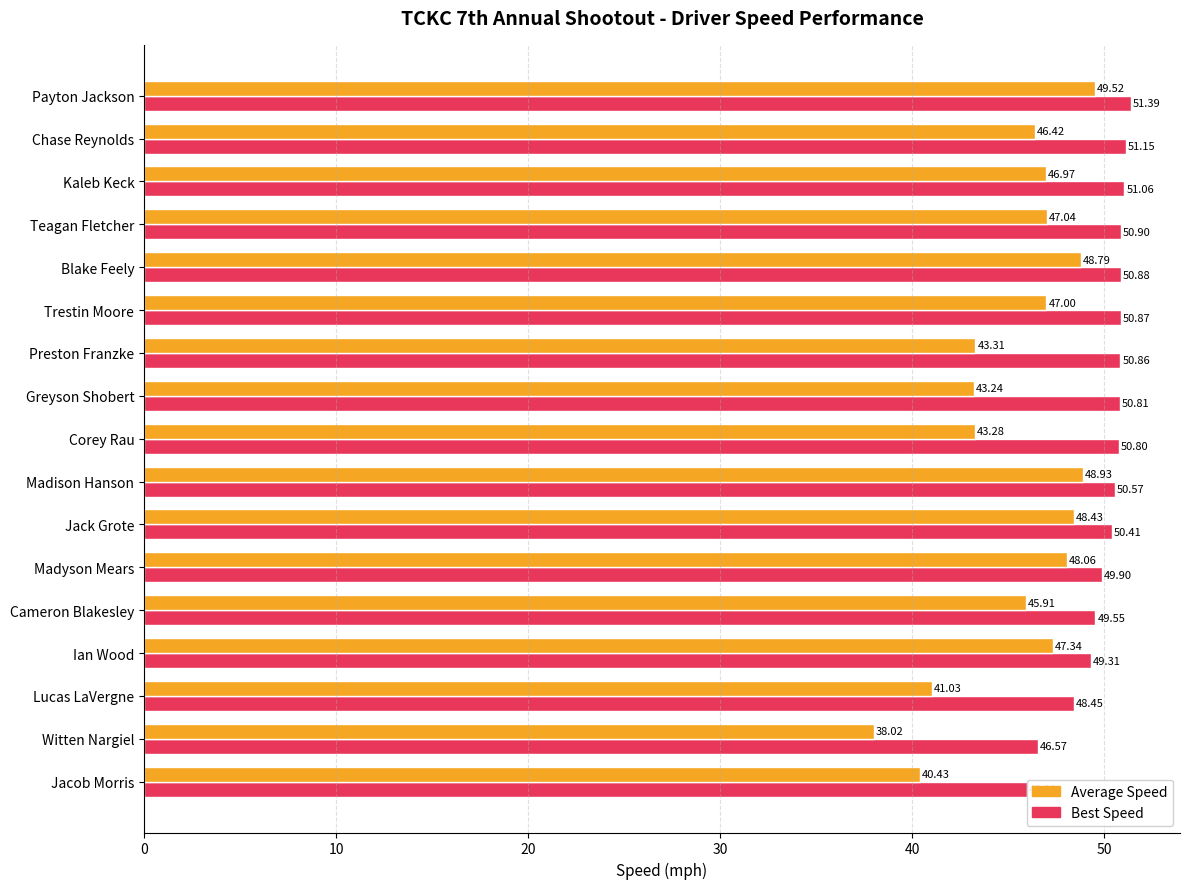

Which series has the largest range (max minus min)?

Average Speed